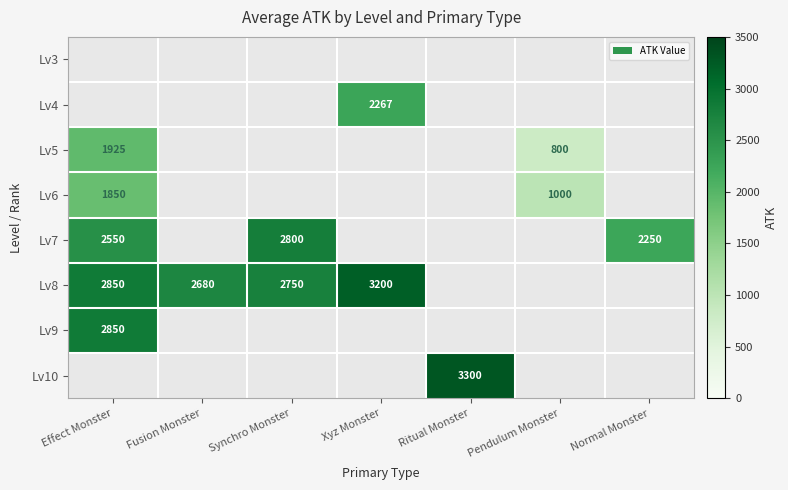

The Lv8 series shows 2750 at Synchro Monster. True or false?

True